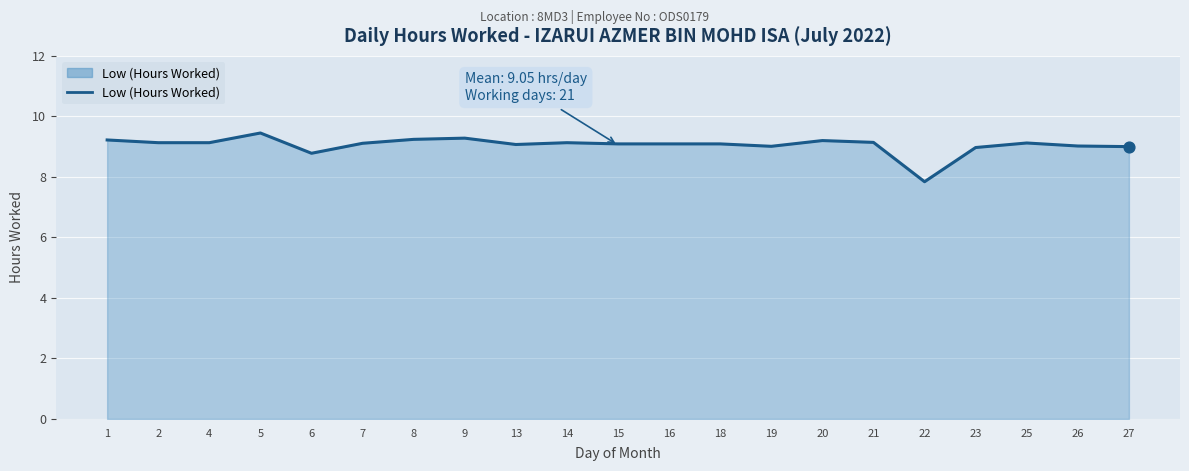

What is the ratio of the value at 20 to the value at 27?

1.0